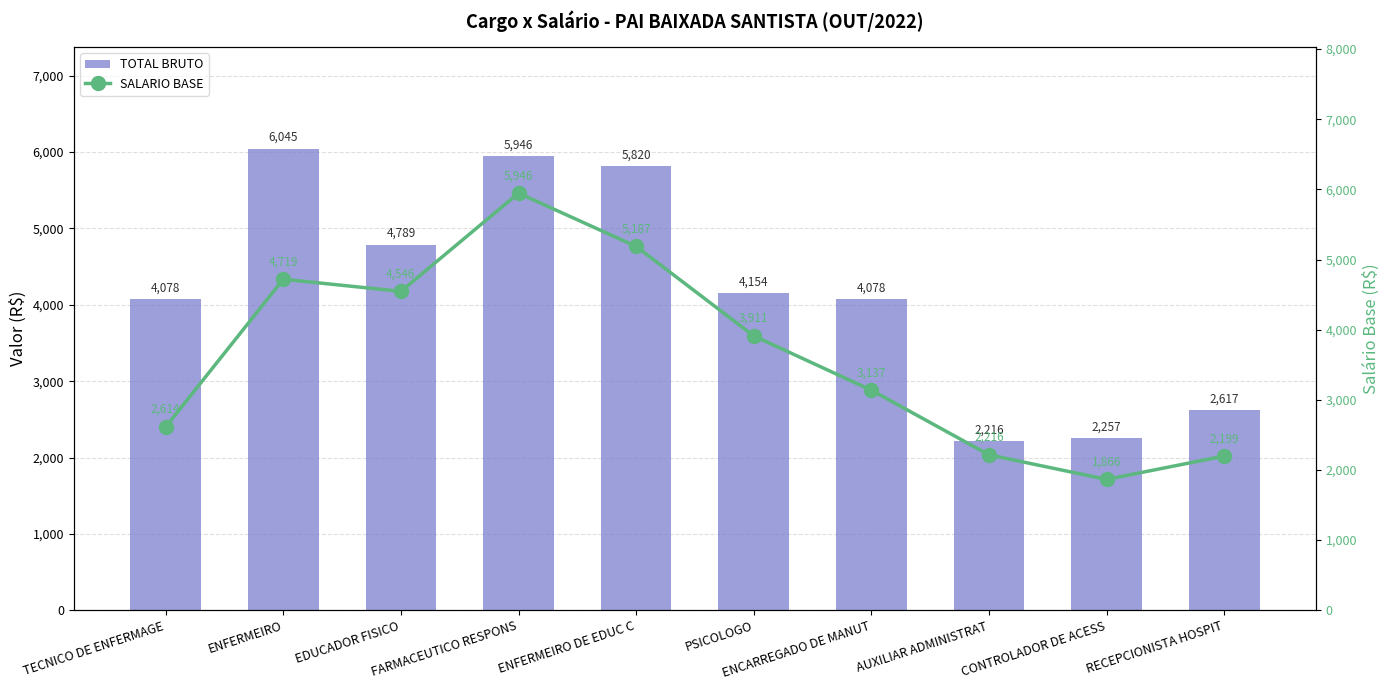

How many groups of bars are there?

10